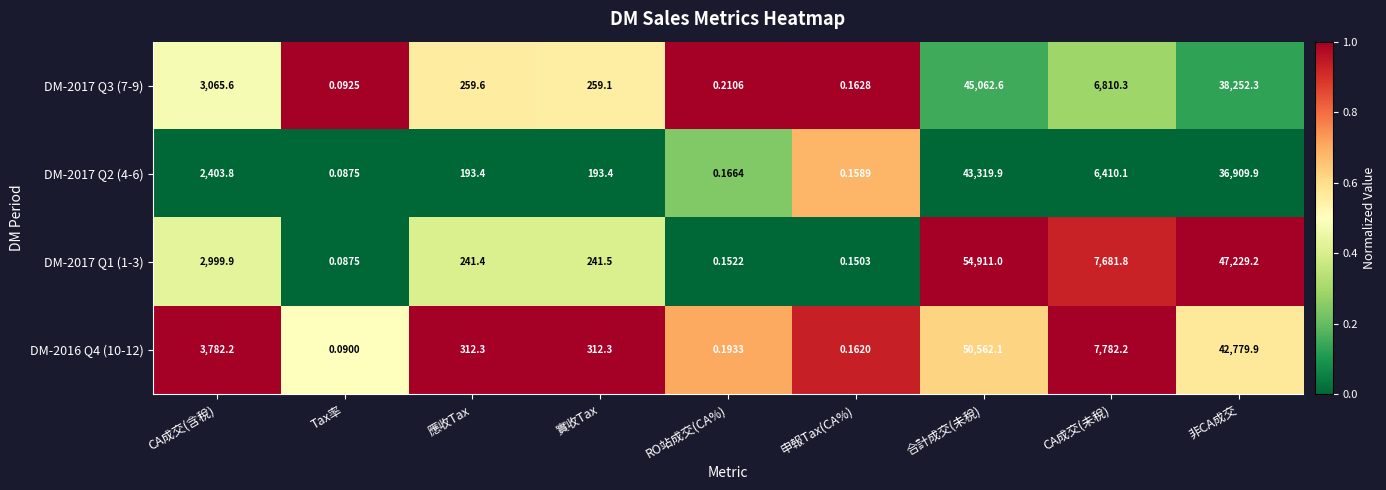

Where does the DM-2017 Q1 (1-3) series first go above 241?

CA成交(含稅)